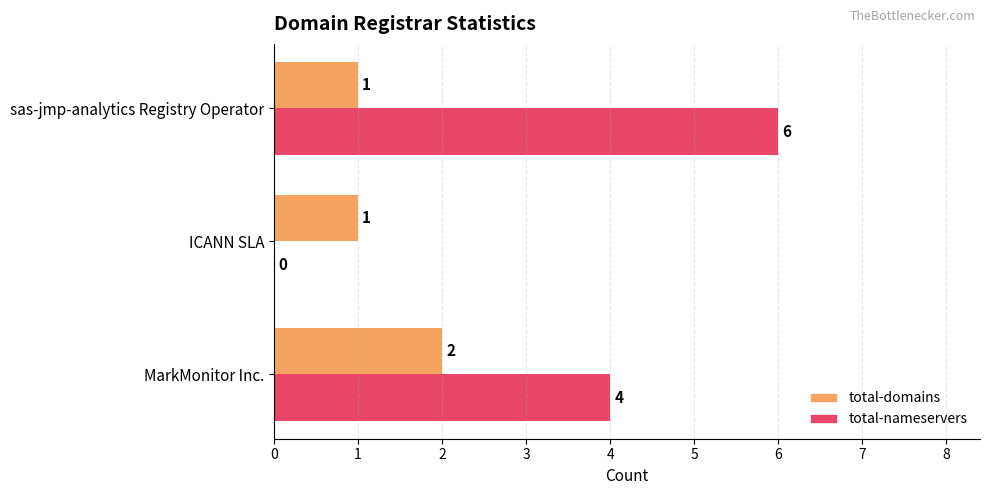

At which category is the sum across all series the highest?

sas-jmp-analytics Registry Operator